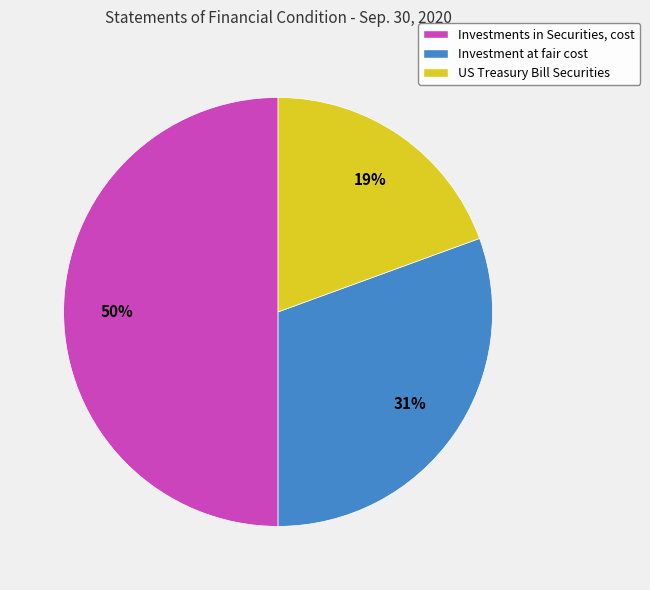

How many segments does this pie chart have?

3